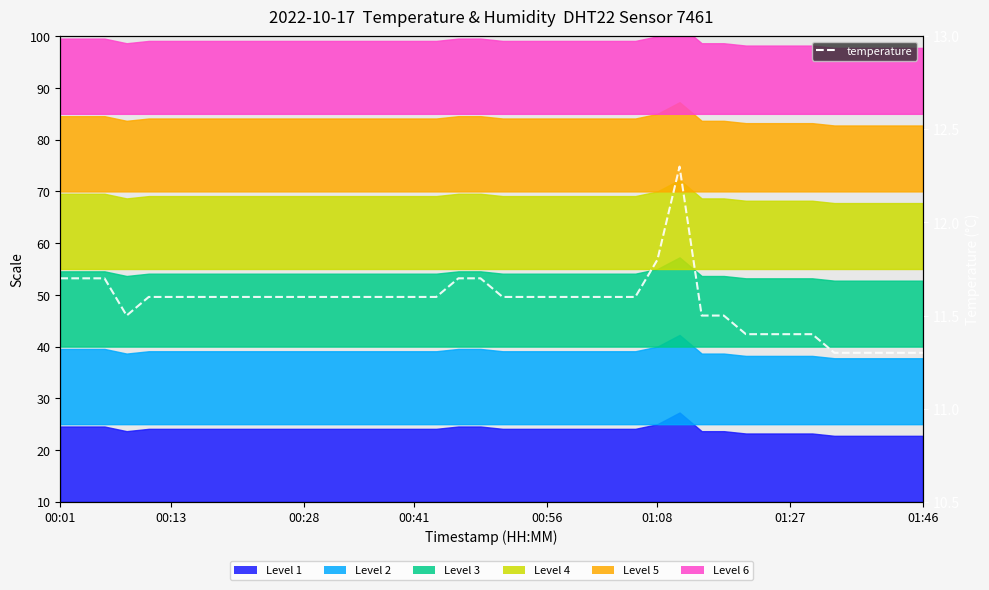

Reading left to right, transcribe all the data shown in this chart.

11.7	11.7	11.7	11.5	11.6	11.6	11.6	11.6	11.6	11.6	11.6	11.6	11.6	11.6	11.6	11.6	11.6	11.6	11.7	11.7	11.6	11.6	11.6	11.6	11.6	11.6	11.6	11.8	12.3	11.5	11.5	11.4	11.4	11.4	11.4	11.3	11.3	11.3	11.3	11.3